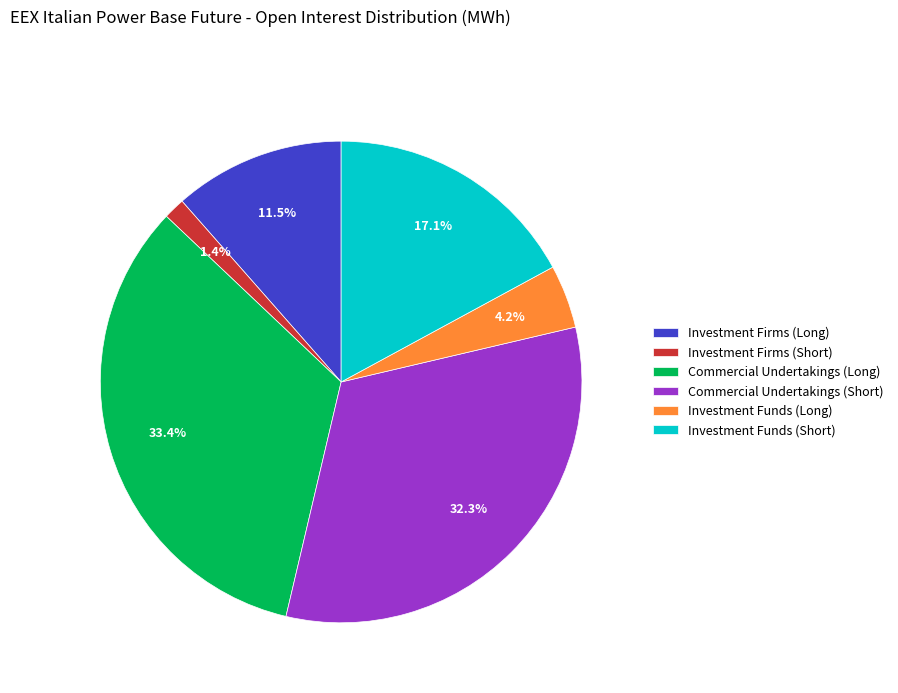

To the nearest percent, what is the combined percentage of Commercial Undertakings (Long) and Investment Firms (Long)?

45%